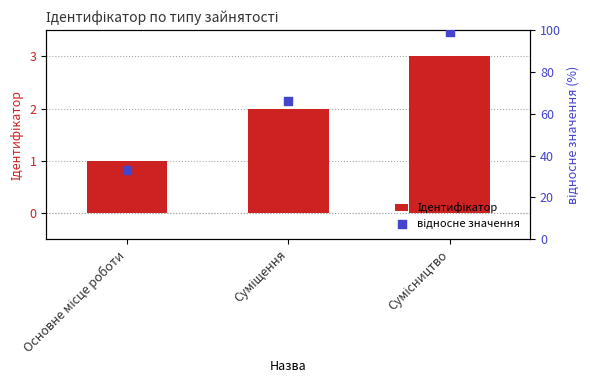

What are all the series names shown in the legend?

Ідентифікатор, відносне значення